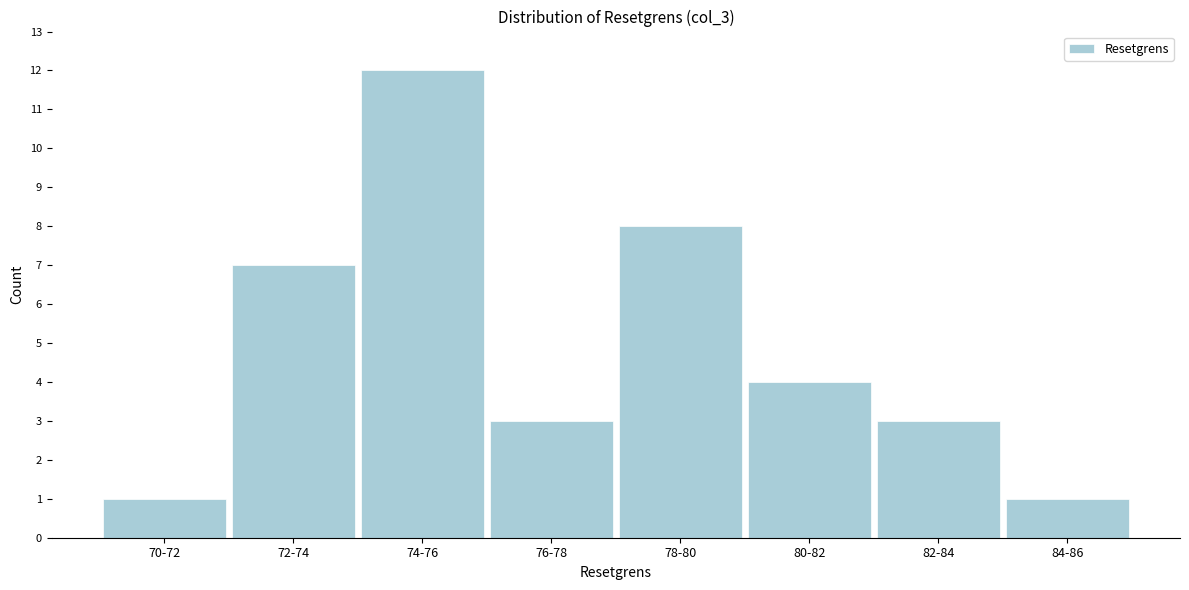

Reading left to right, what are all the values shown in this chart?

1	7	12	3	8	4	3	1